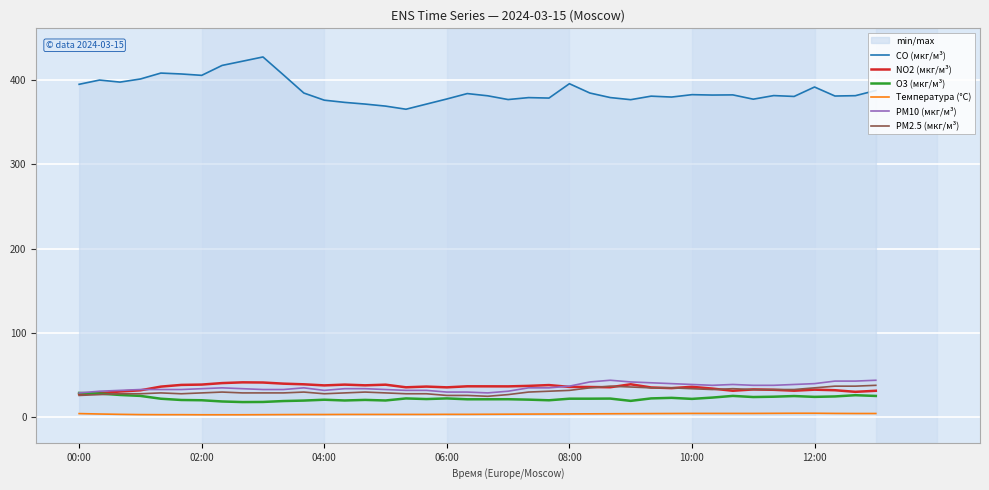

True or false: Температура (°C) and PM10 (мкг/м³) intersect in this chart.

False